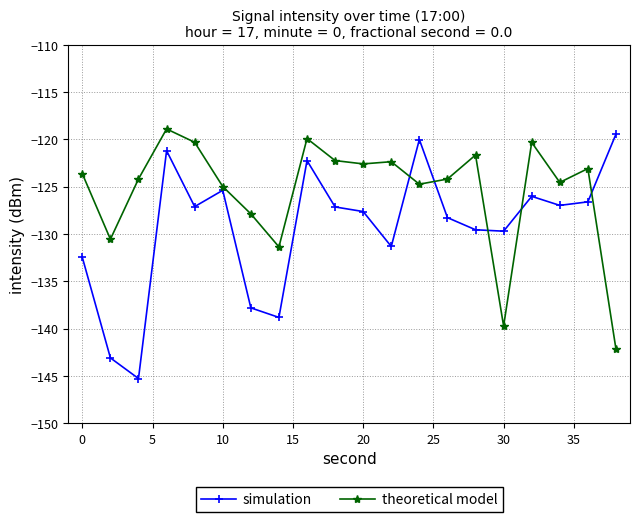

Which series has the widest spread of values?

simulation